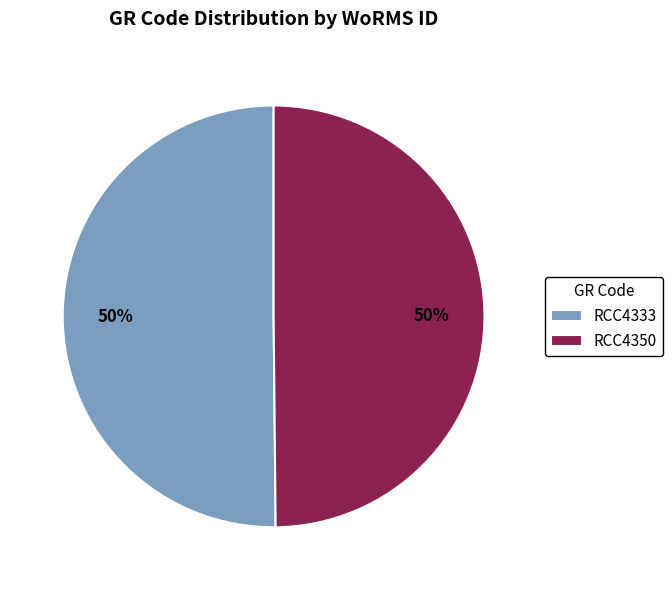

How many segments does this pie chart have?

2